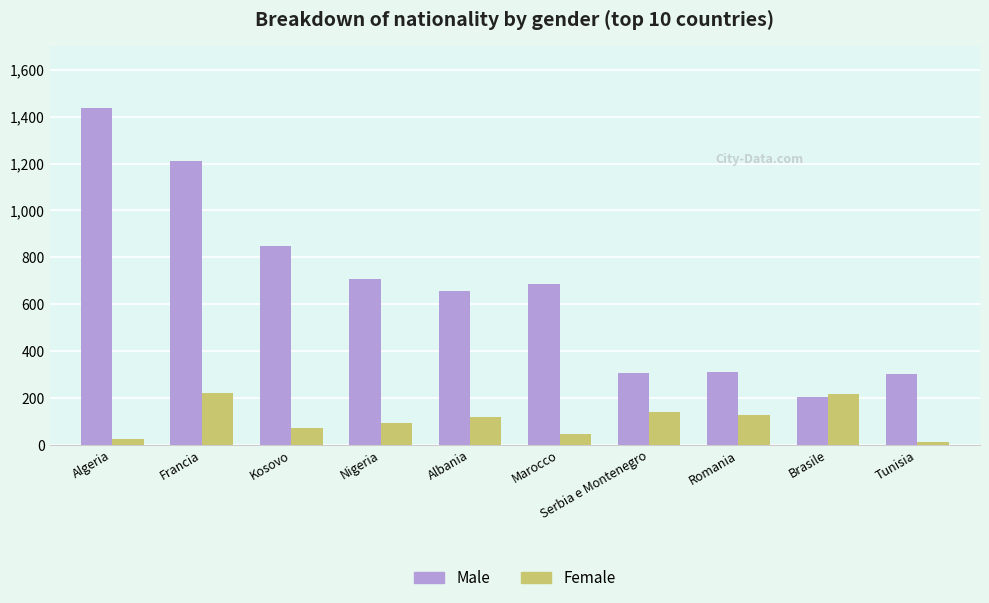

Where does the Male series first go above 684?

Algeria